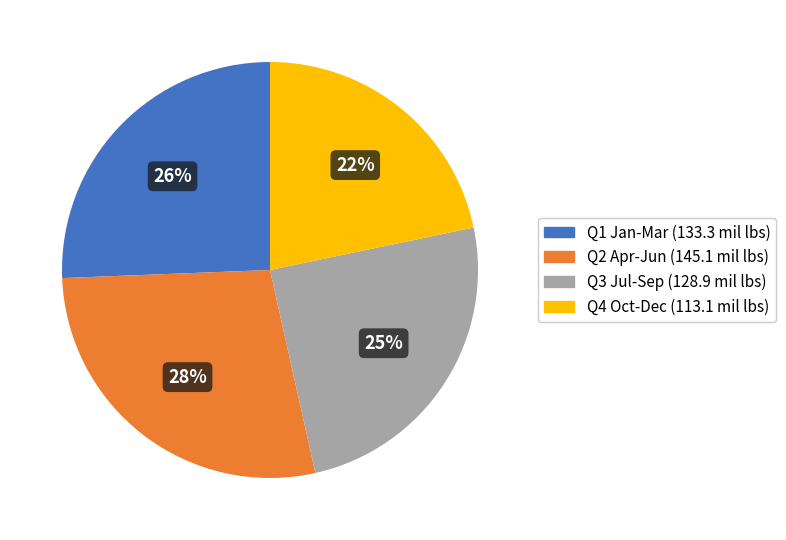

Rank the categories by value from lowest to highest.

Q4 Oct-Dec, Q3 Jul-Sep, Q1 Jan-Mar, Q2 Apr-Jun